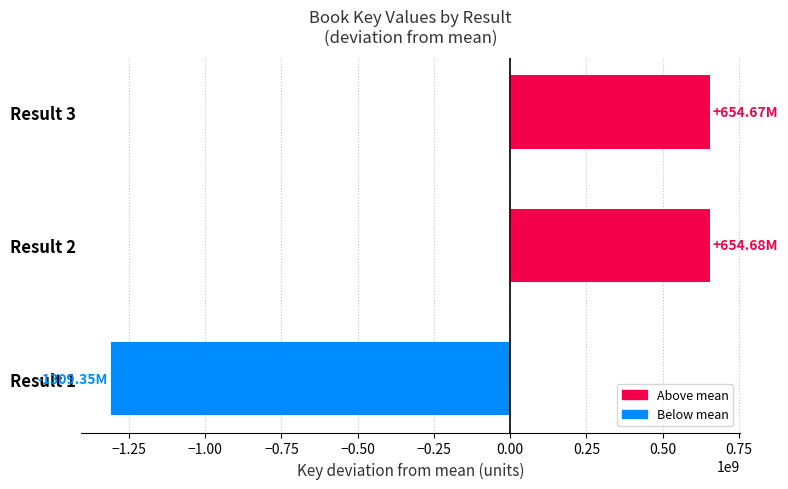

How many categories are shown in the chart?

3